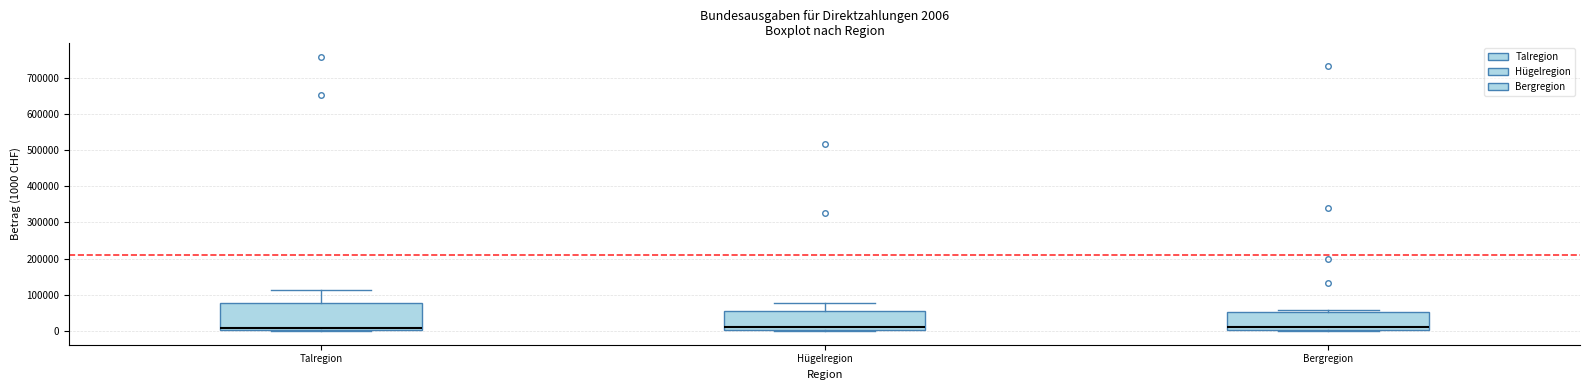

Comparing the boxes themselves (not the whiskers), which one is the tallest?

Talregion